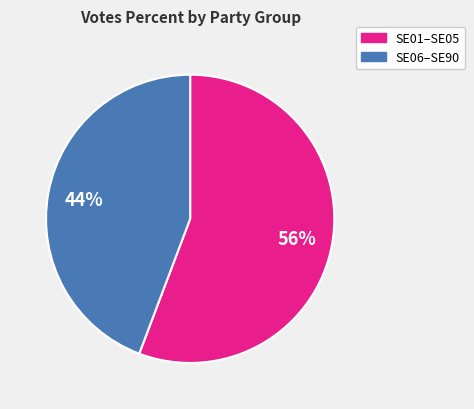

To the nearest percent, what is the difference between the largest and smallest slice percentages?

12%